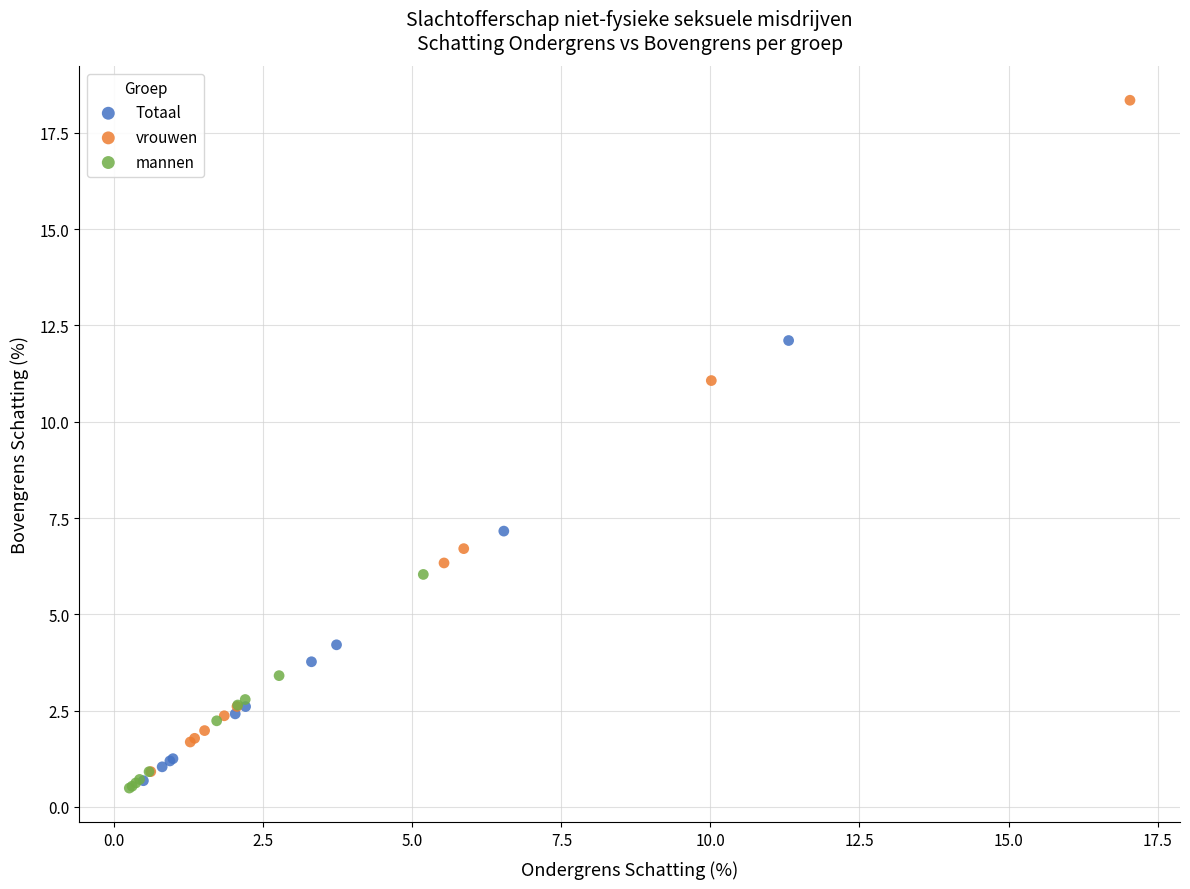

Which series has the widest spread of Y values?

vrouwen